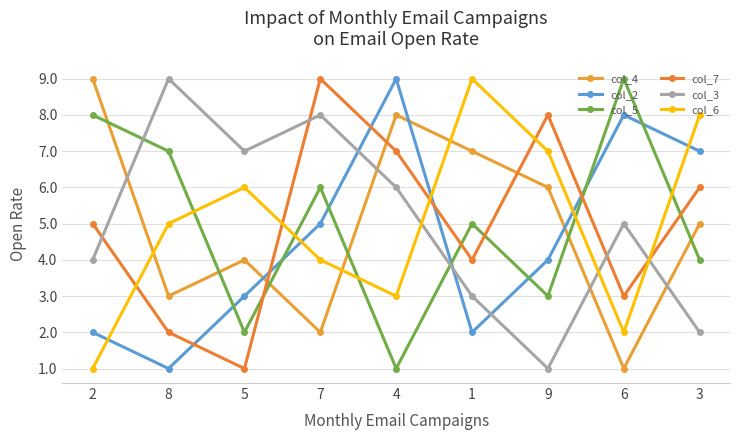

Reading left to right, list all the values displayed in this chart.

col_4: 9	3	4	2	8	7	6	1	5
col_2: 2	1	3	5	9	2	4	8	7
col_5: 8	7	2	6	1	5	3	9	4
col_7: 5	2	1	9	7	4	8	3	6
col_3: 4	9	7	8	6	3	1	5	2
col_6: 1	5	6	4	3	9	7	2	8